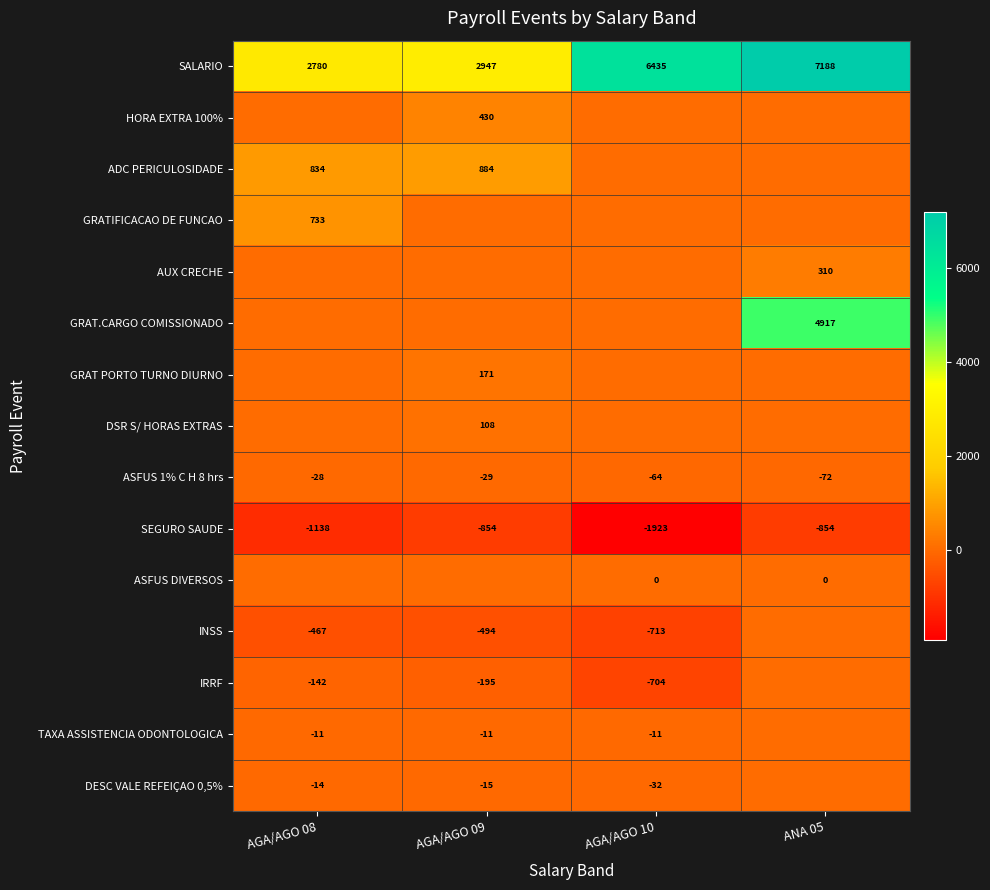

Where does the ASFUS 1% C H 8 hrs series first go above -29?

AGA/AGO 08